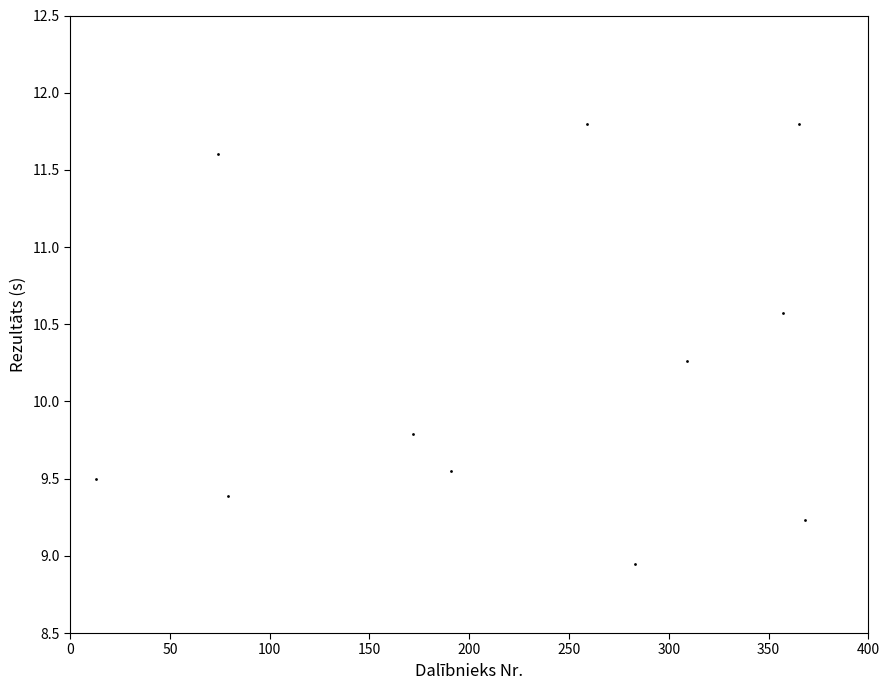

What is the range of X values (max minus min)?

355.0